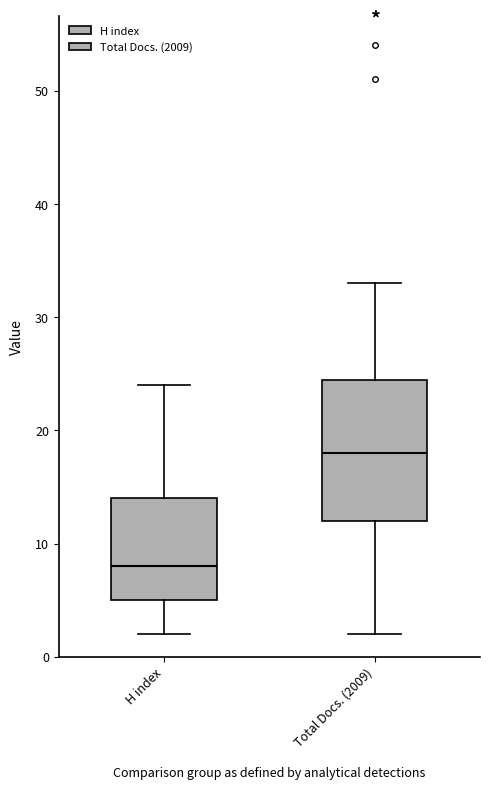

Which box is the tallest, from its lower edge to its upper edge?

Total Docs. (2009)